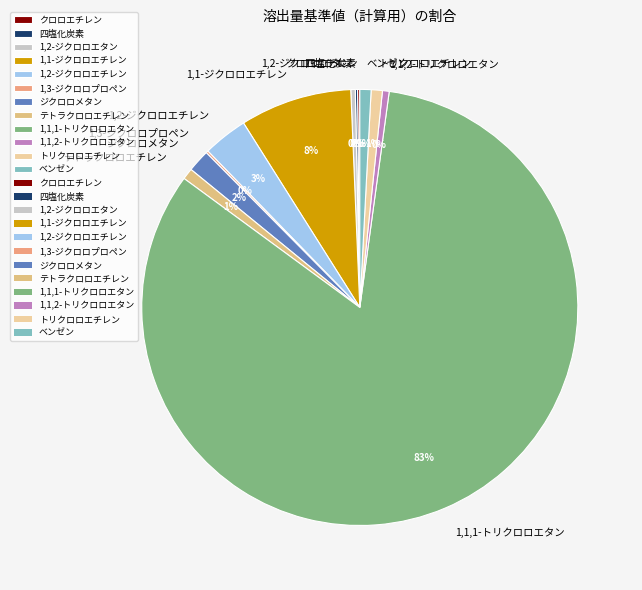

Is it true that 1,2-ジクロロエタン is 12% of the pie?

False